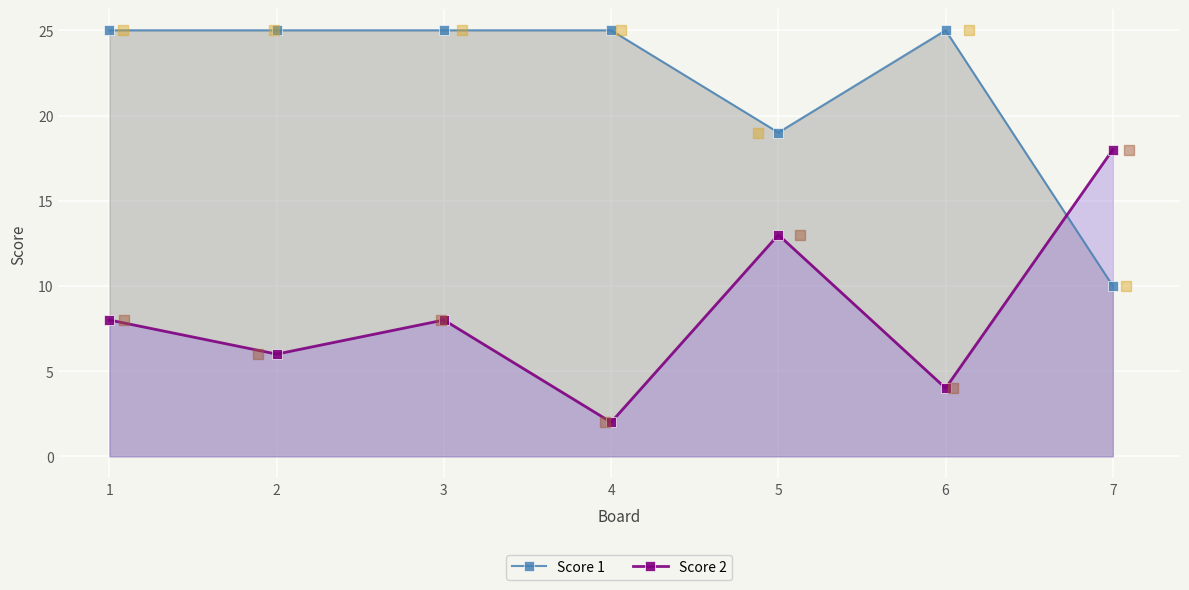

Which series contains the lowest Y value?

Score 2